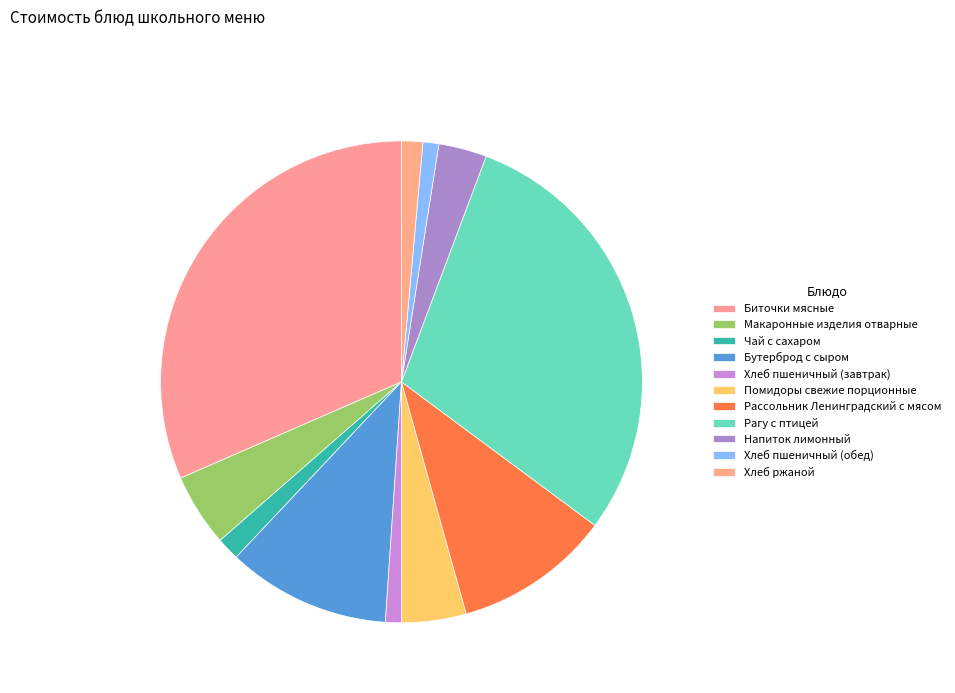

Which category has the biggest portion of the pie?

Биточки мясные